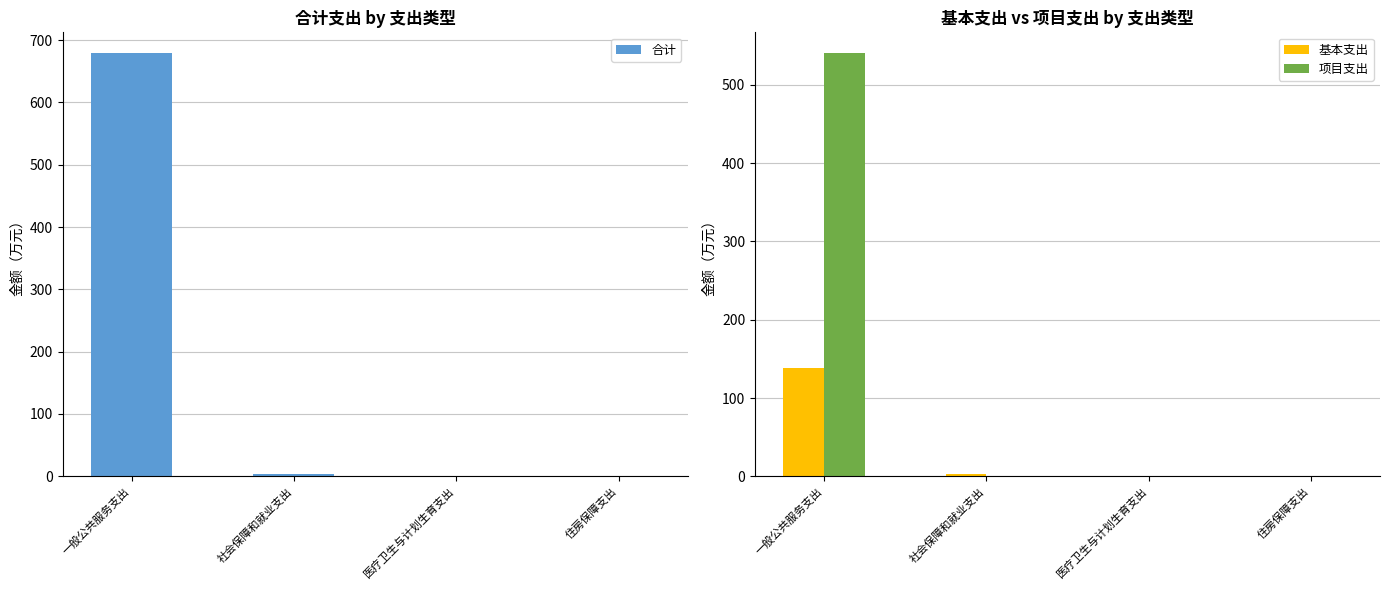

Reading left to right, extract all data points from this chart.

合计: 一般公共服务支出=678.4	社会保障和就业支出=3.0	医疗卫生与计划生育支出=0.7	住房保障支出=0.7
基本支出: 一般公共服务支出=138.4	社会保障和就业支出=3.0	医疗卫生与计划生育支出=0.7	住房保障支出=0.7
项目支出: 一般公共服务支出=540.0	社会保障和就业支出=0.0	医疗卫生与计划生育支出=0.0	住房保障支出=0.0